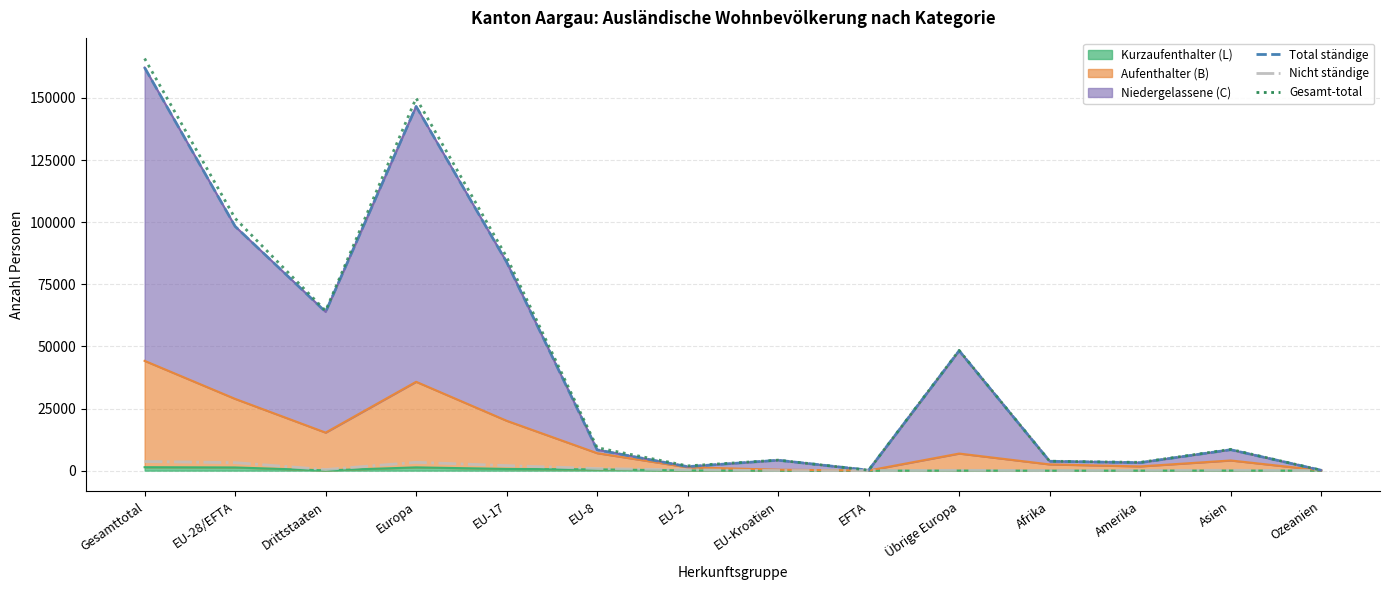

Rank the categories by Total ständige value from highest to lowest.

Gesamttotal, Europa, EU-28/EFTA, EU-17, Drittstaaten, Übrige Europa, Asien, EU-8, EU-Kroatien, Afrika, Amerika, EU-2, EFTA, Ozeanien